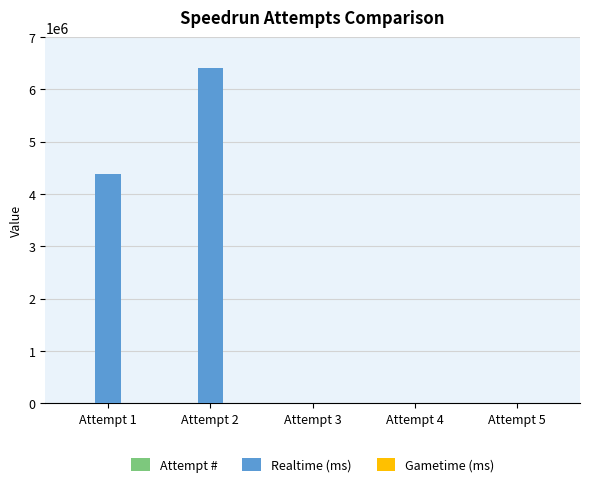

Which series changed the most between Attempt 1 and Attempt 2?

Realtime (ms)